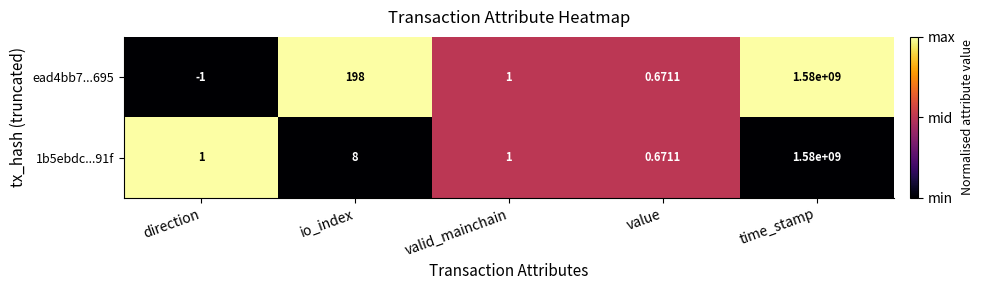

At which category is the sum across all series the highest?

time_stamp